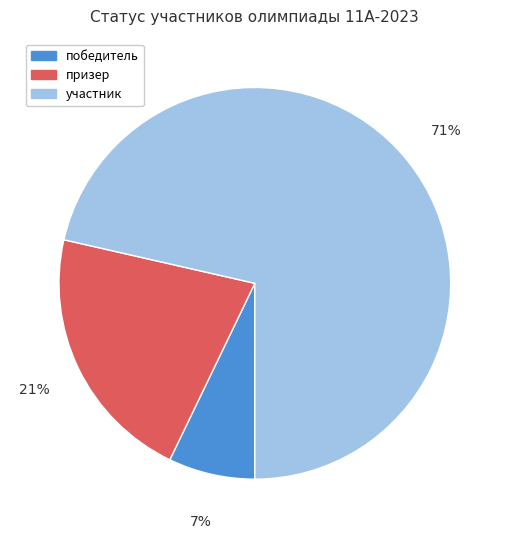

Approximately how many times larger is the value at победитель compared to призер?

0.3